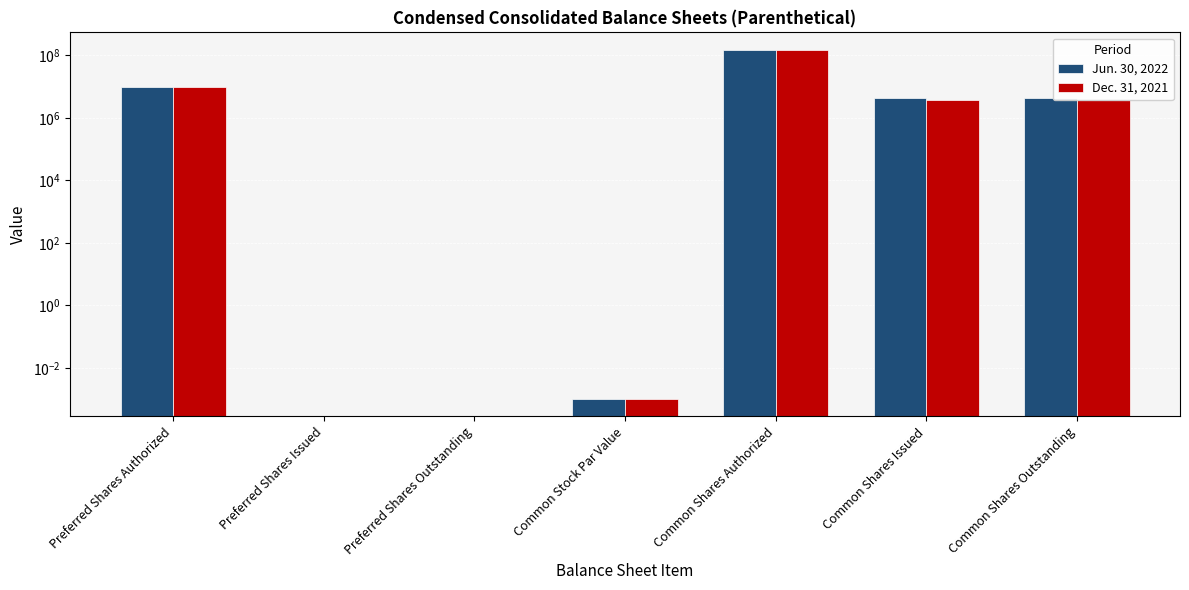

What position from the left is Preferred Shares Outstanding?

3